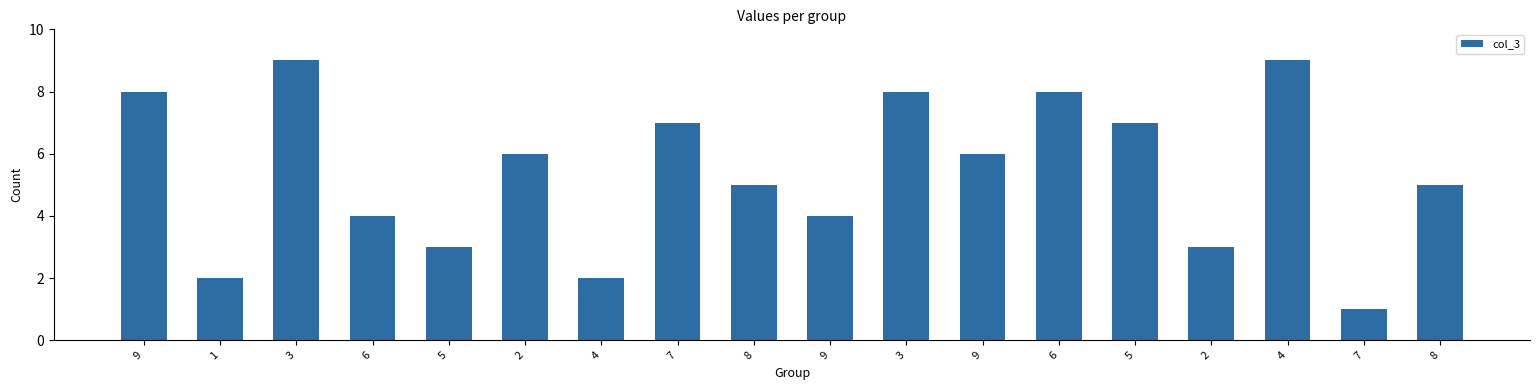

How many distinct data groups are displayed?

1